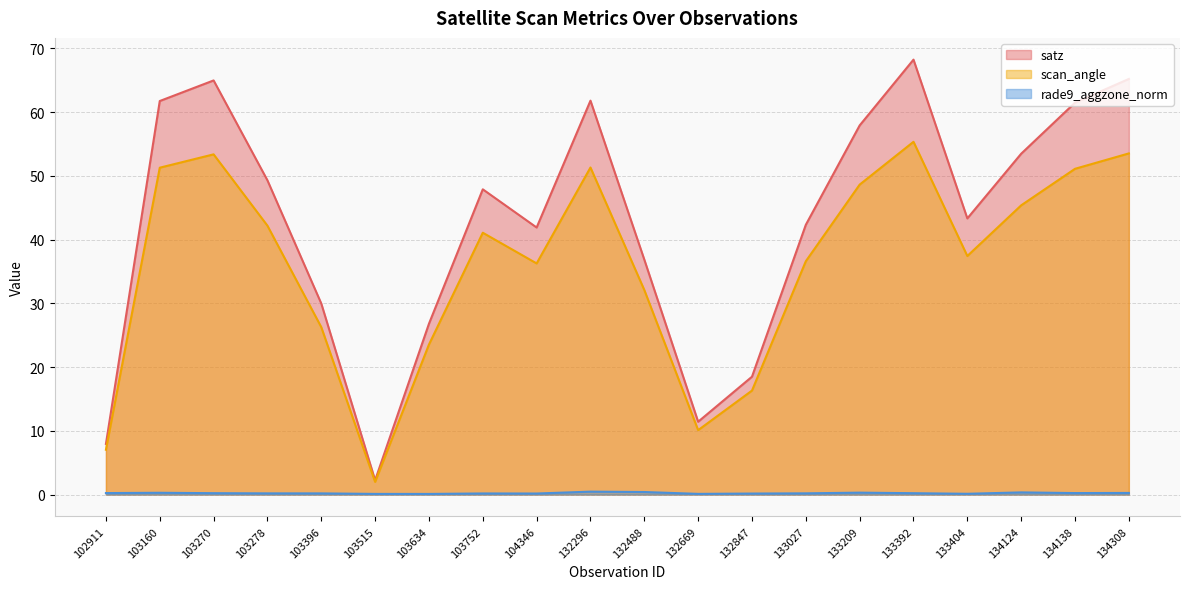

What is the difference between the satz values at 102911 and 103515?

5.7